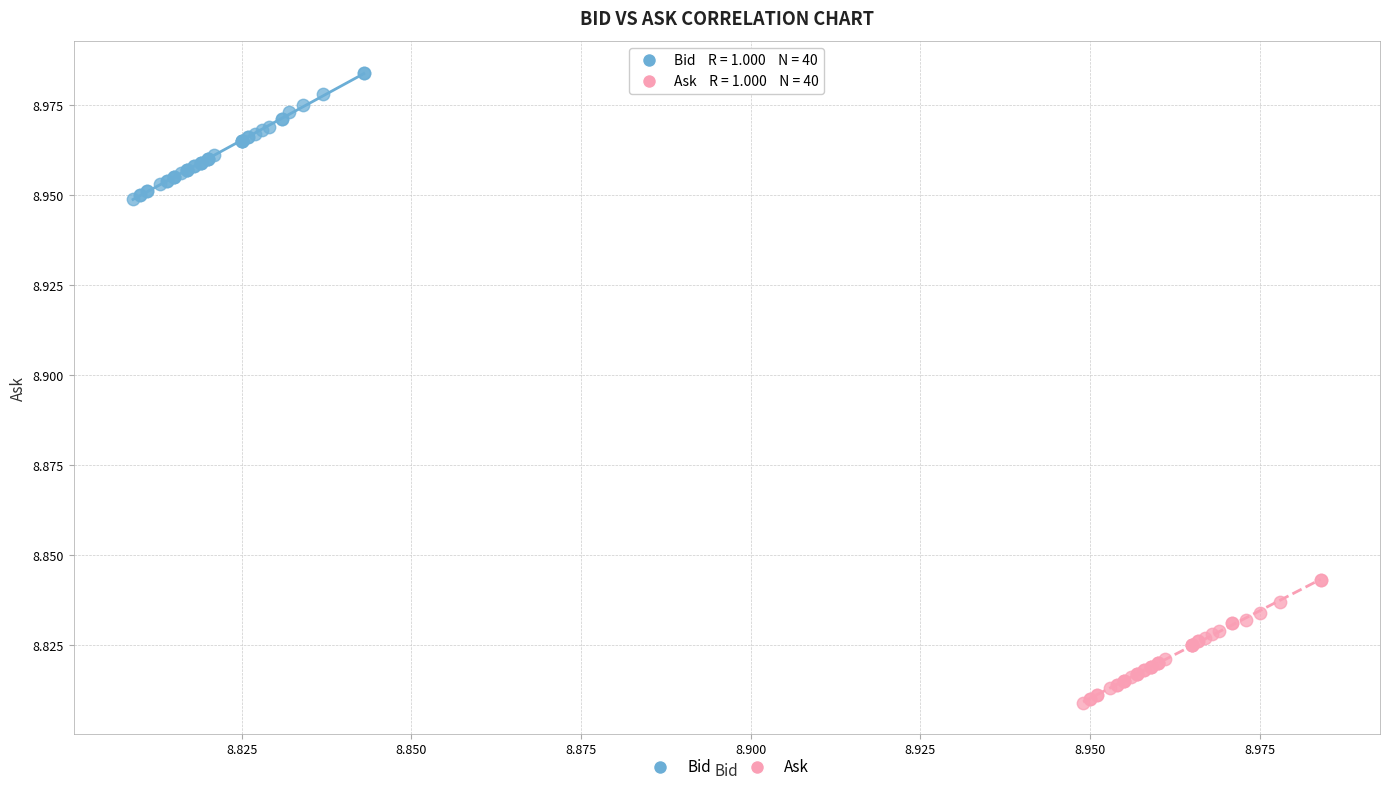

Which series contains the highest Y value?

Bid